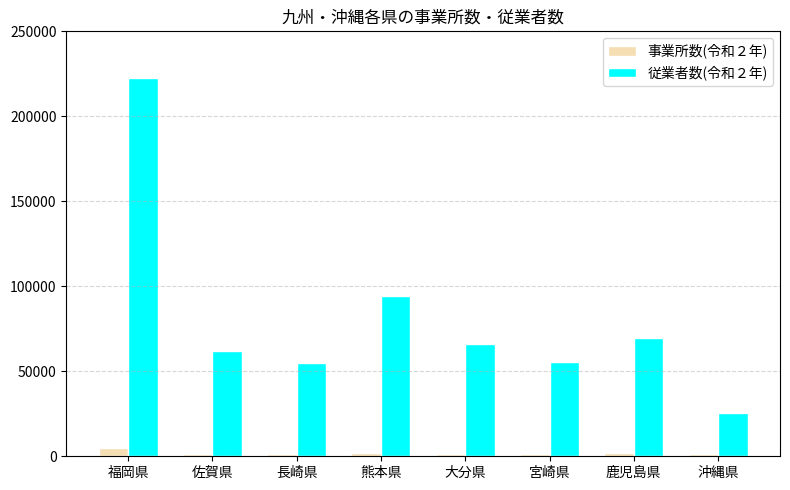

How many groups of bars are there?

8